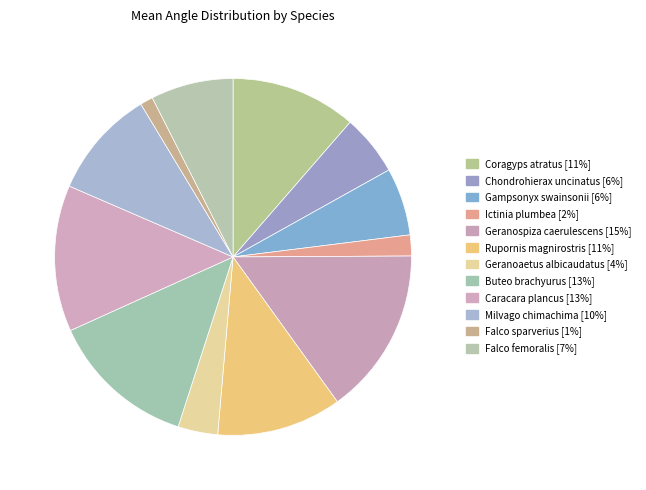

What percentage is NOT represented by Caracara plancus?

86.7%